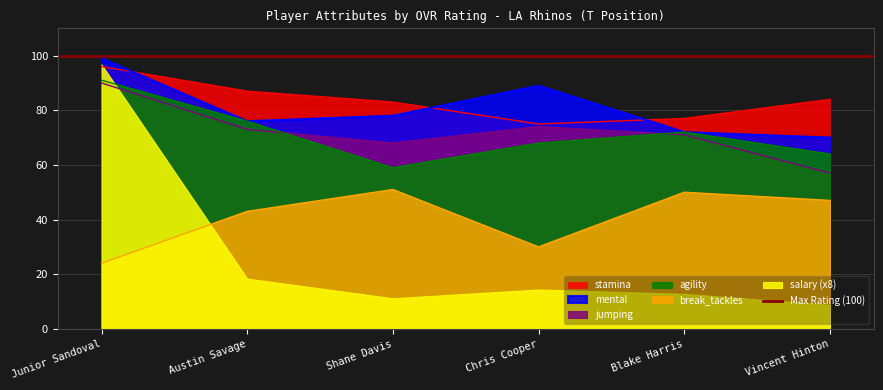

Which category has the highest value in the agility series?

Junior Sandoval